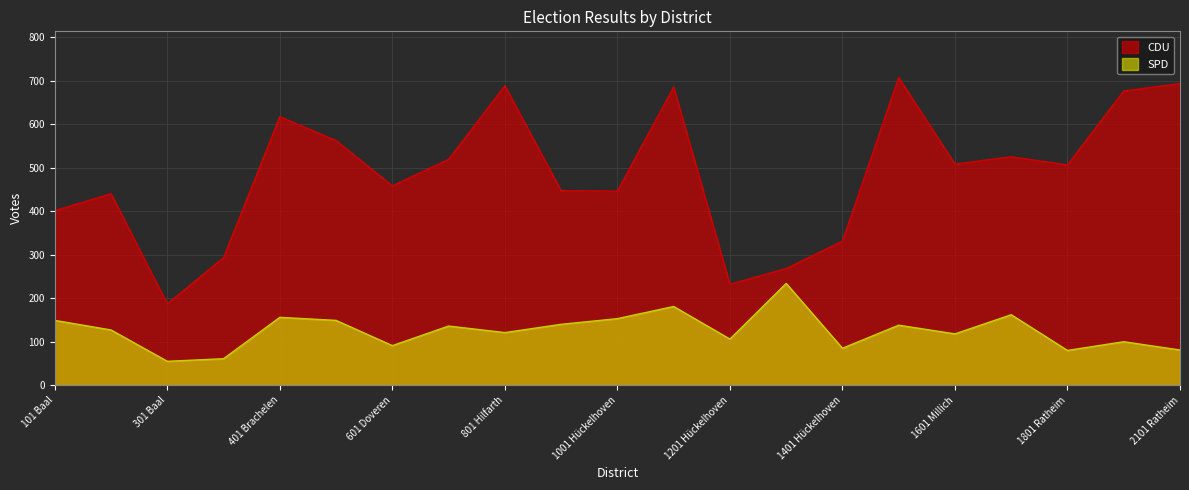

Which has a higher value, 201 Baal or 1701 Ratheim?

1701 Ratheim